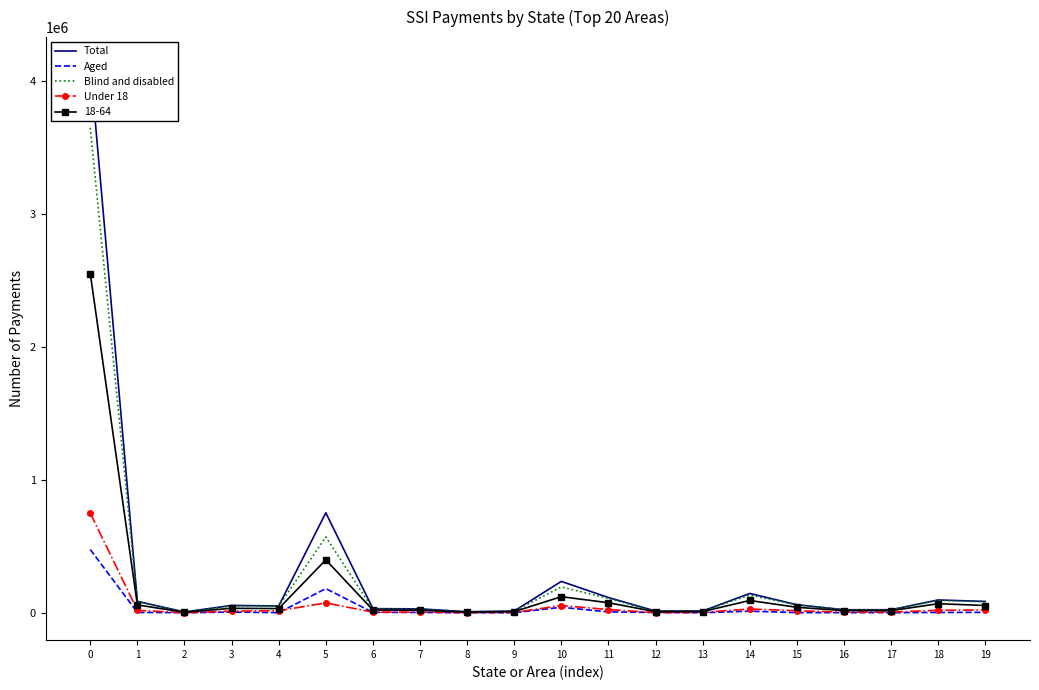

How many lines are shown in the chart?

4